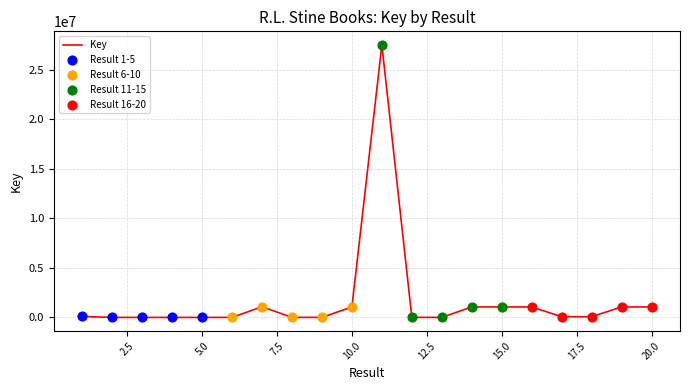

What is the greatest value displayed?

27507015